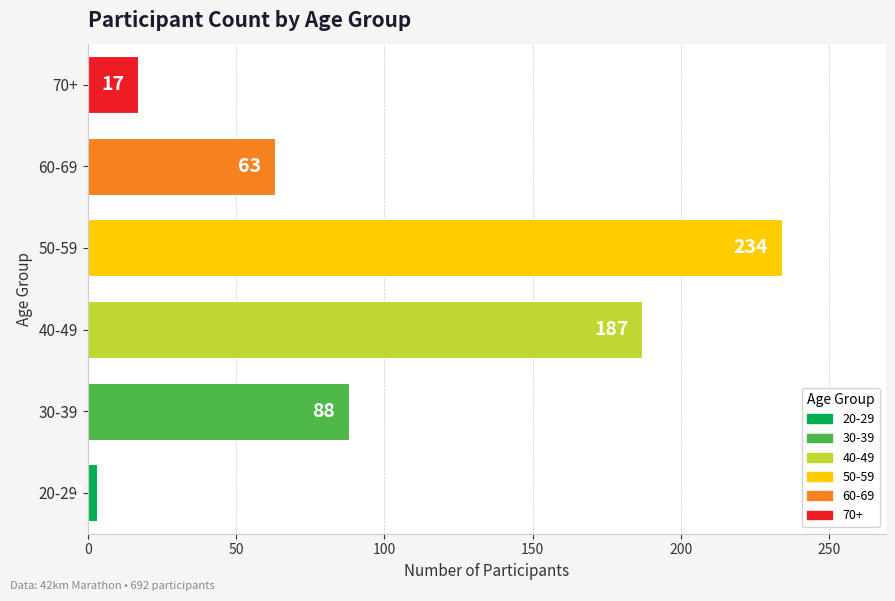

Approximately how many times larger is the value at 30-39 compared to 60-69?

1.4